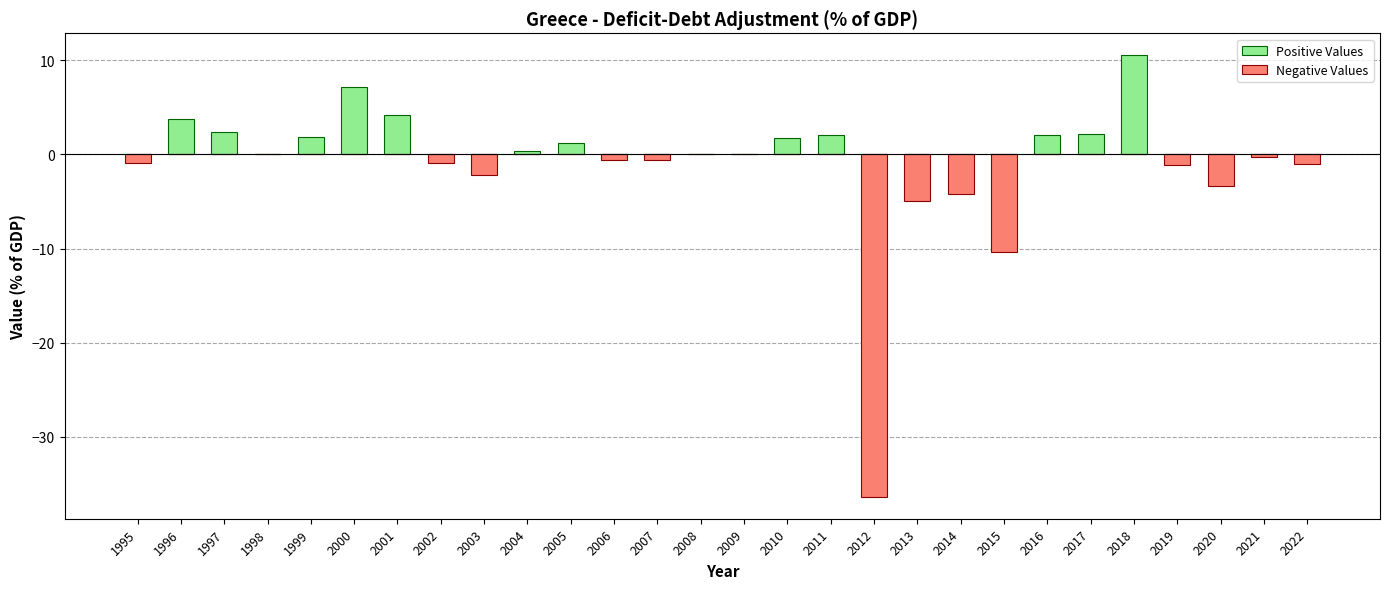

What is the average value of the Positive Values series?

1.4